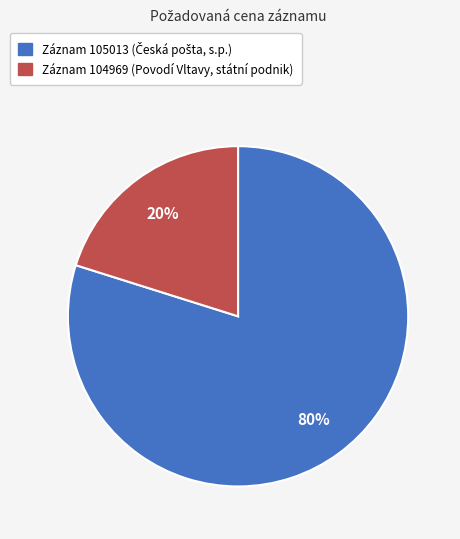

How many slices are in this pie chart?

2